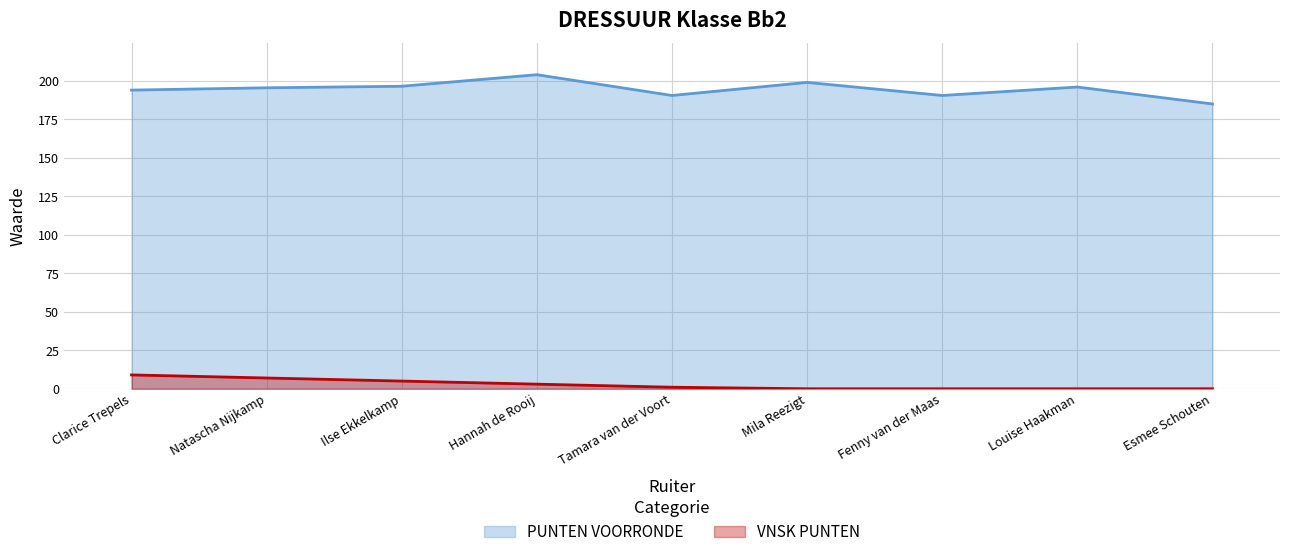

Which series has the largest range (max minus min)?

PUNTEN VOORRONDE